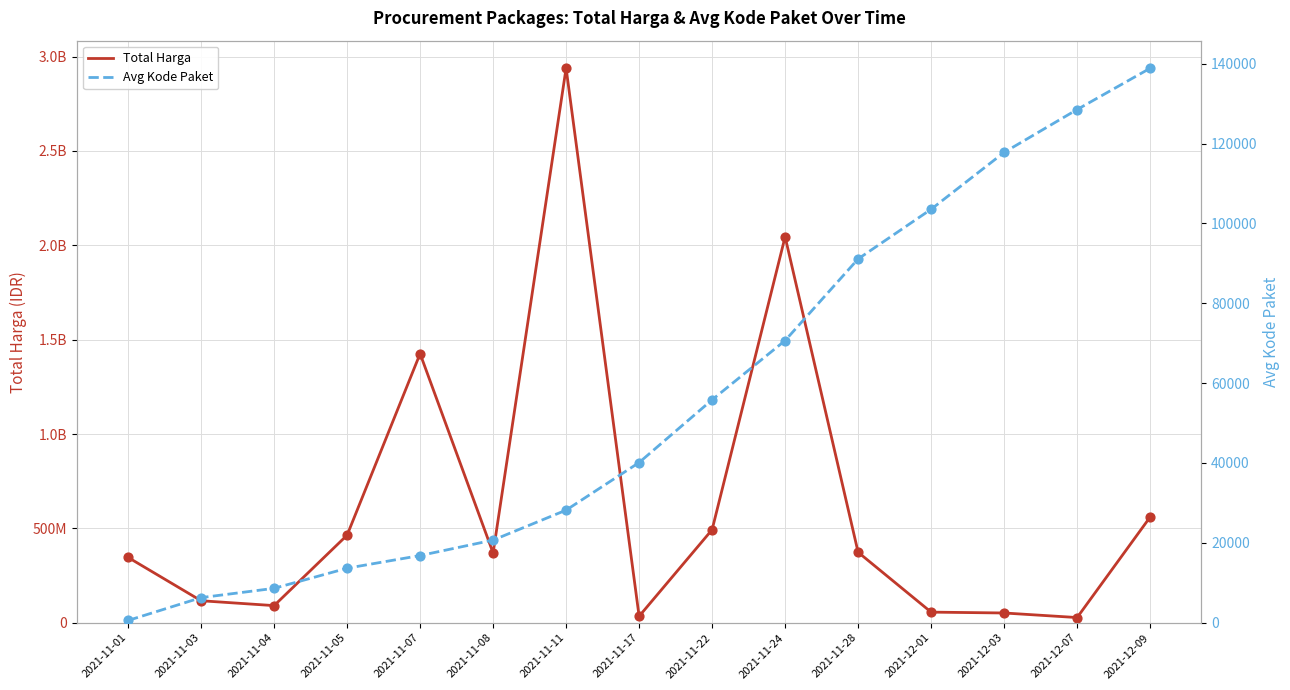

At how many categories does at least one series exceed 2745578374?

1